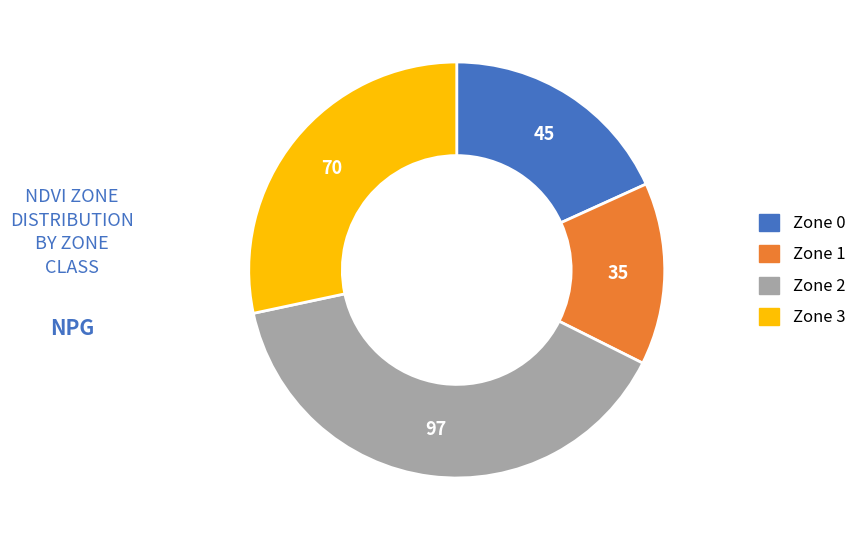

Is there a majority slice in this chart?

No